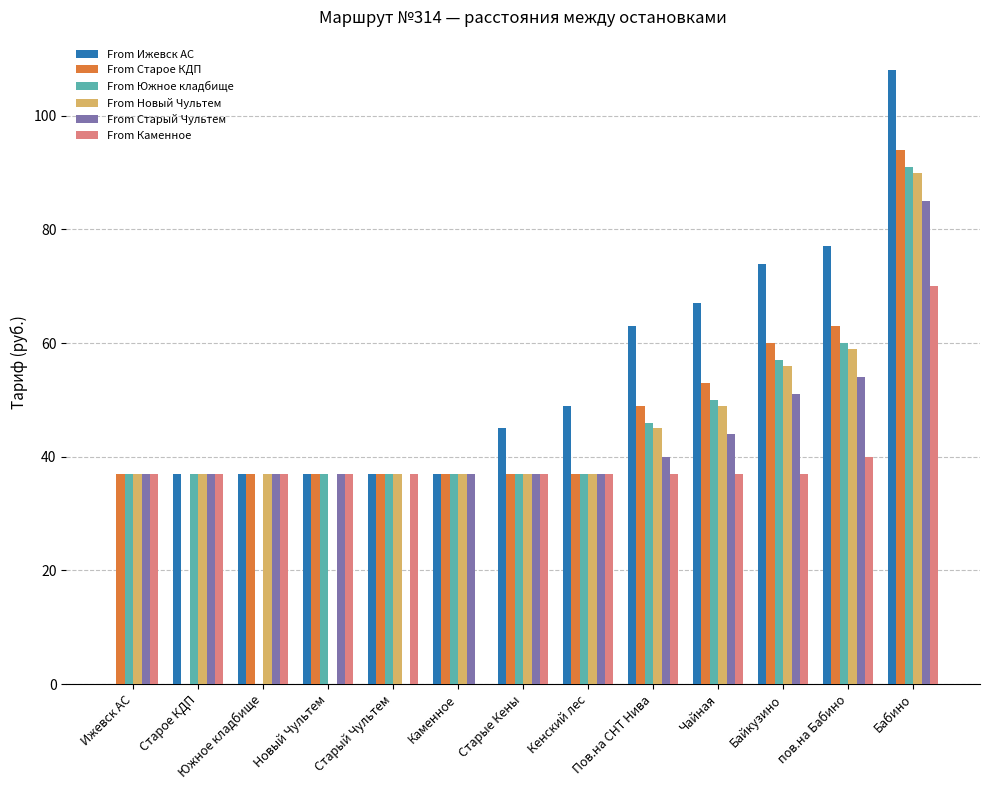

True or false: From Ижевск АС has a value of 37 at Старое КДП.

True